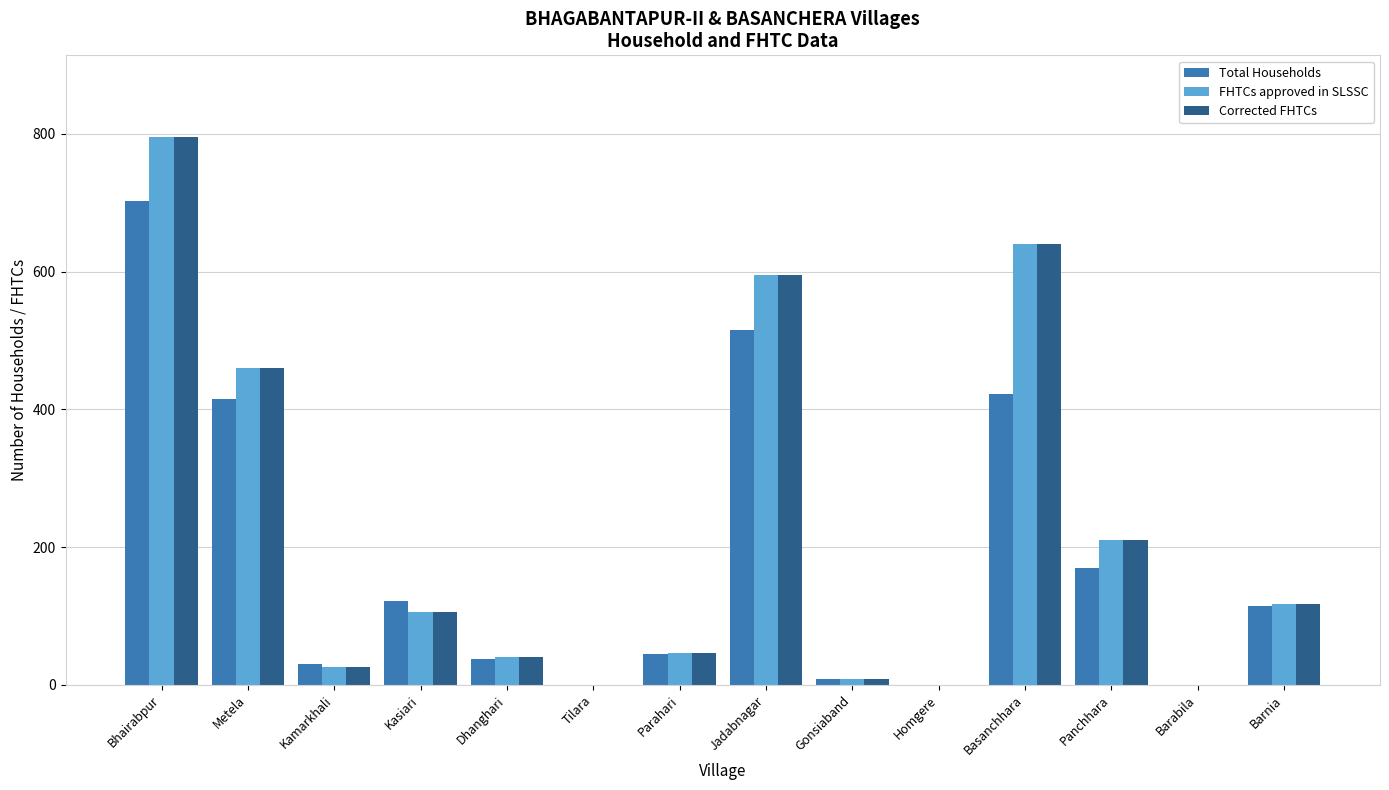

Where is Corrected FHTCs nearest to the value 397?

Metela